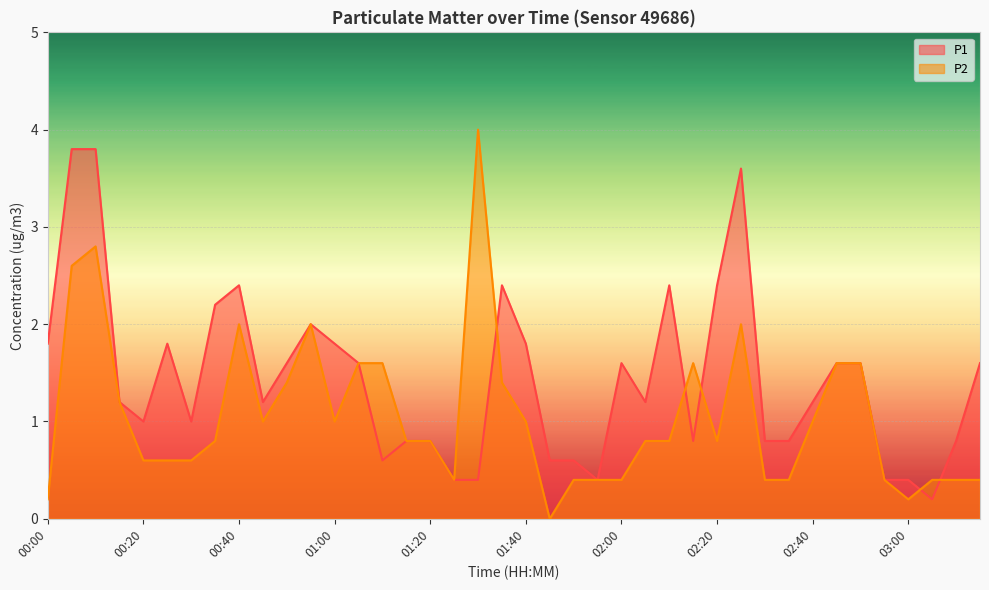

What is the sum of the P2 values at 02:05 and 01:00?

1.8